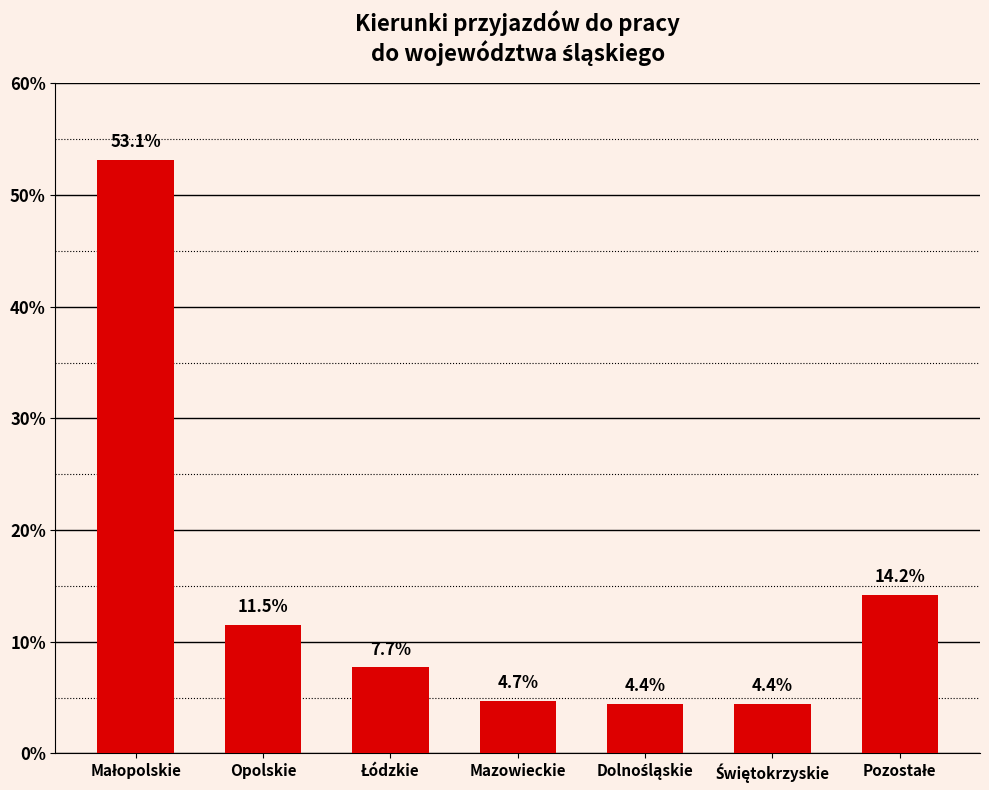

Approximately how many times larger is the value at Opolskie compared to Mazowieckie?

2.4